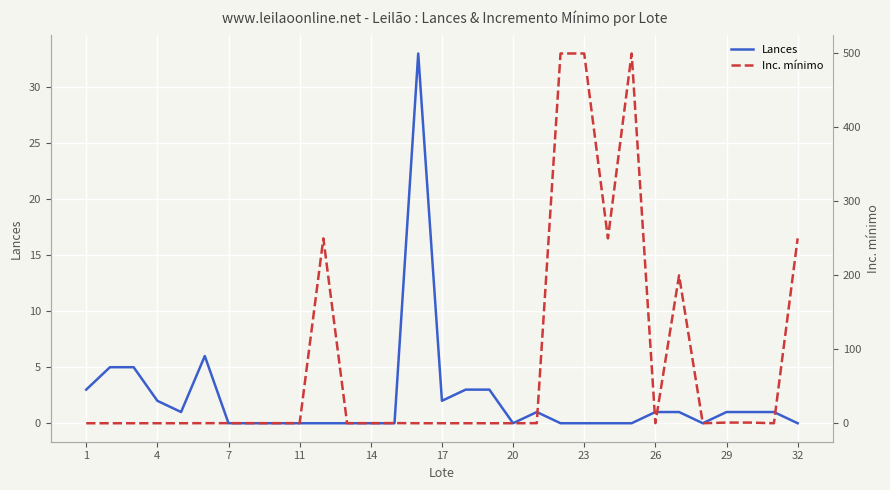

True or false: Inc. mínimo has more than 0 points higher than both neighbors.

True